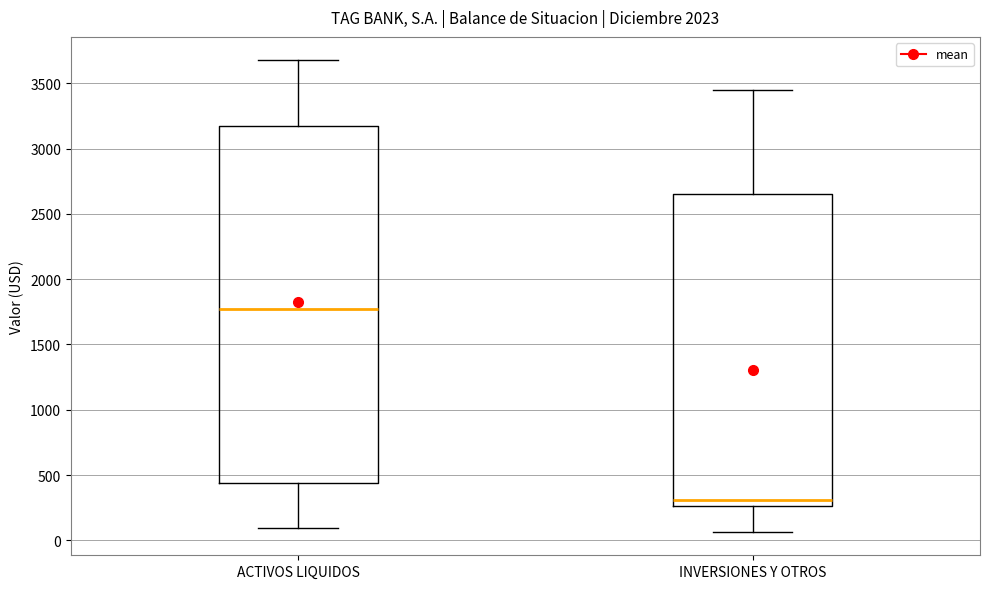

Reading left to right, transcribe this box plot: for each box, give where its median line is, the range the box spans, and where its two whiskers end, as read against the y-axis. The values are not printed on the chart, so give them approximately, as read against the axis.

ACTIVOS LIQUIDOS: median 1750, box 450 to 3150, whiskers 100 to 3700
INVERSIONES Y OTROS: median 300, box 250 to 2650, whiskers 50 to 3450